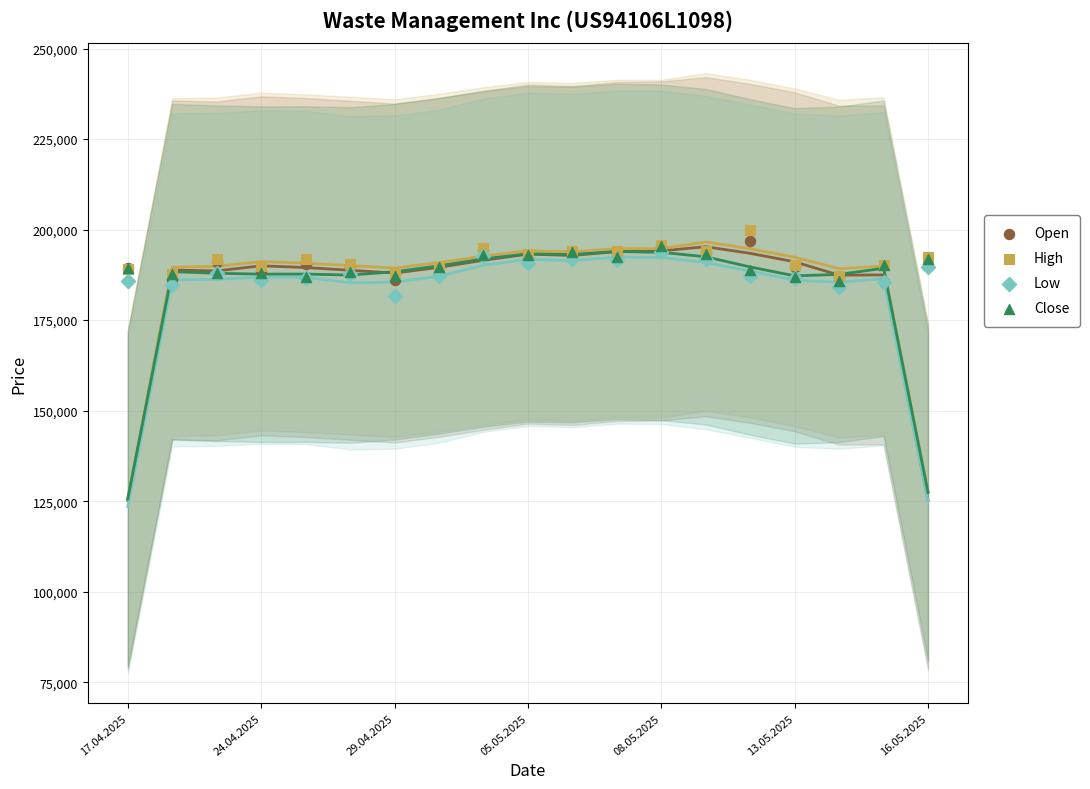

Which series has the largest Y range (max minus min)?

High